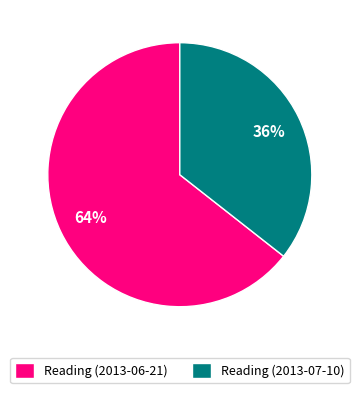

Rank the categories by value from highest to lowest.

Reading (2013-06-21), Reading (2013-07-10)